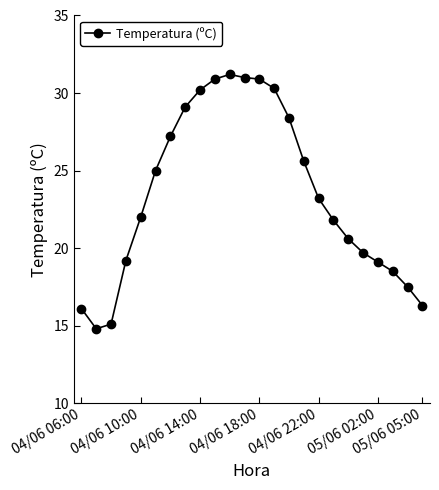

Count the number of values greater than 23.

12